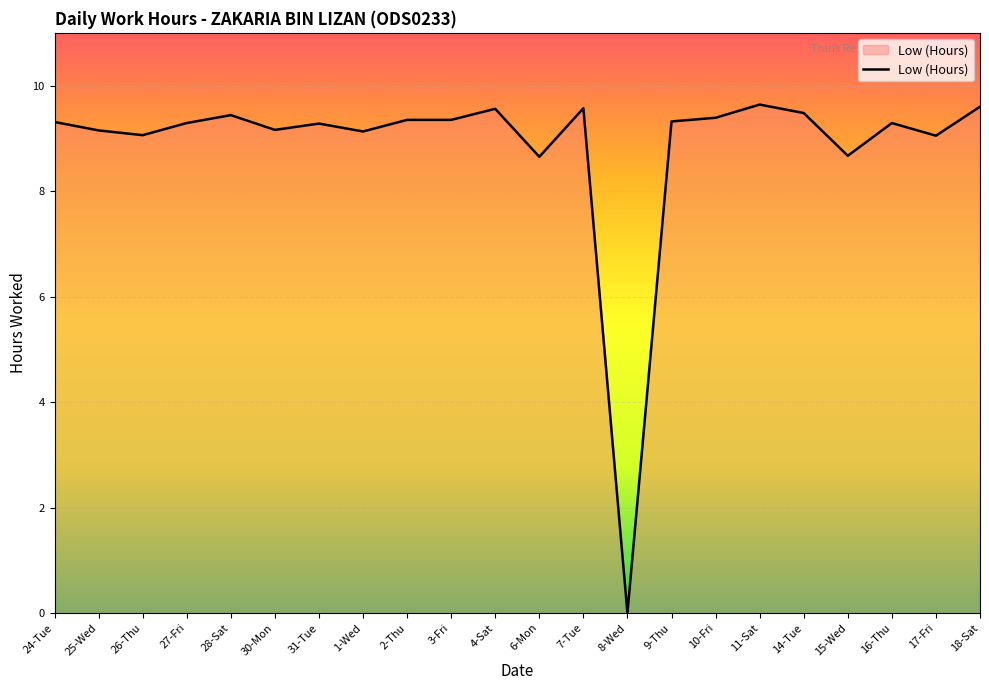

What is the change in value from 1-Wed to 17-Fri?

-0.1